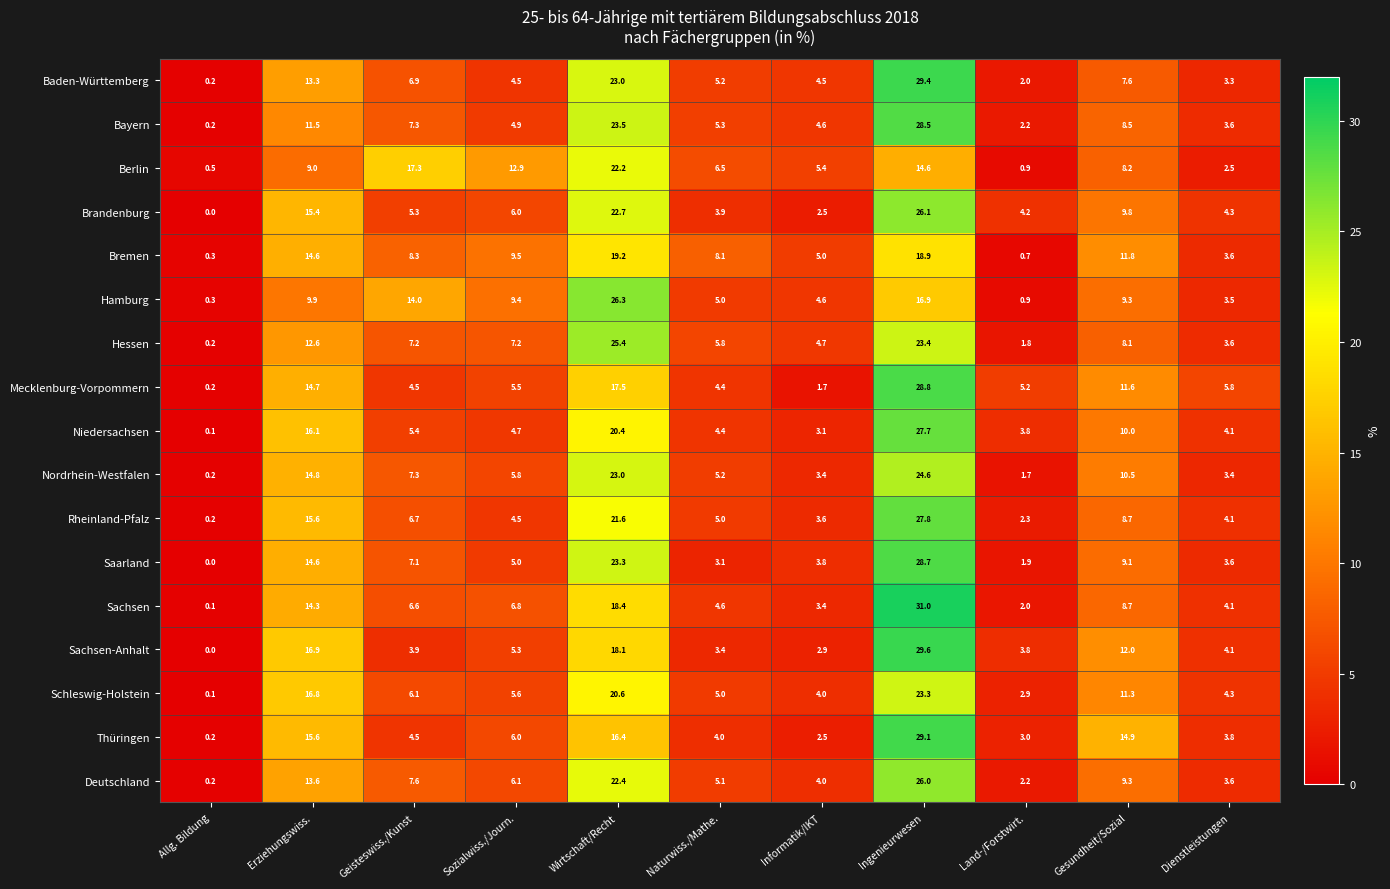

What is the total value across all series at Wirtschaft/Recht?

364.0